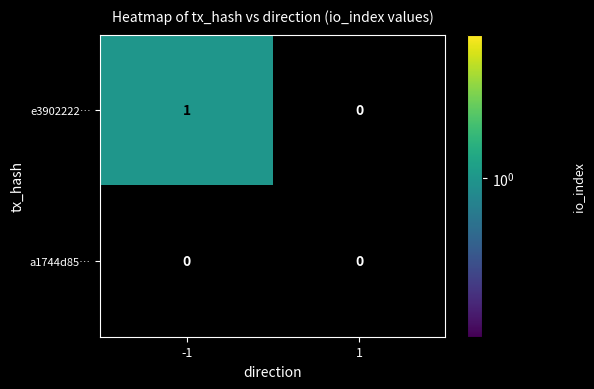

At which category does the chart reach its peak across all series?

-1